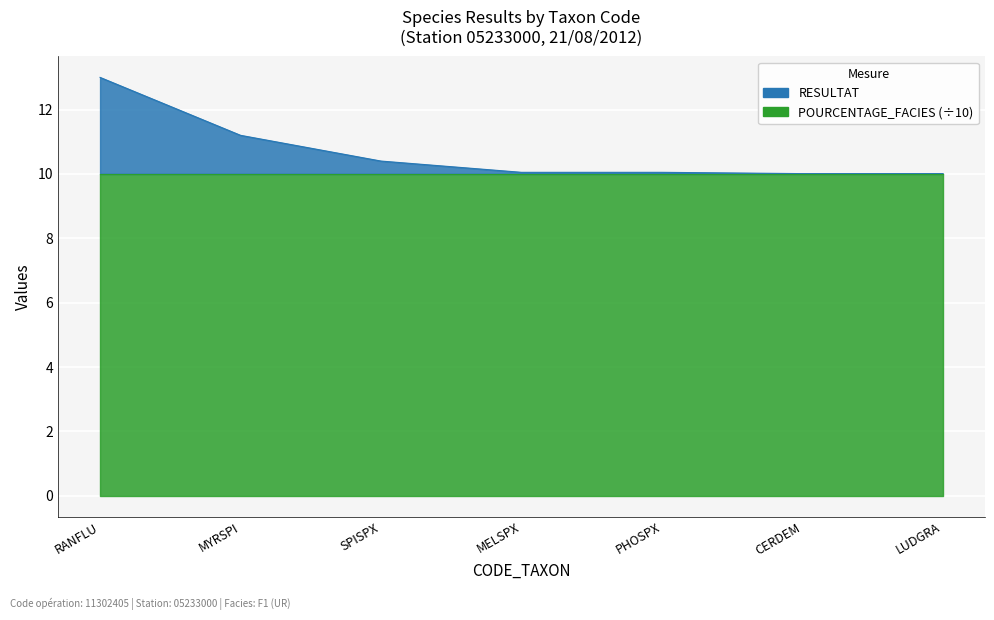

Which has a higher value, LUDGRA or MELSPX?

MELSPX